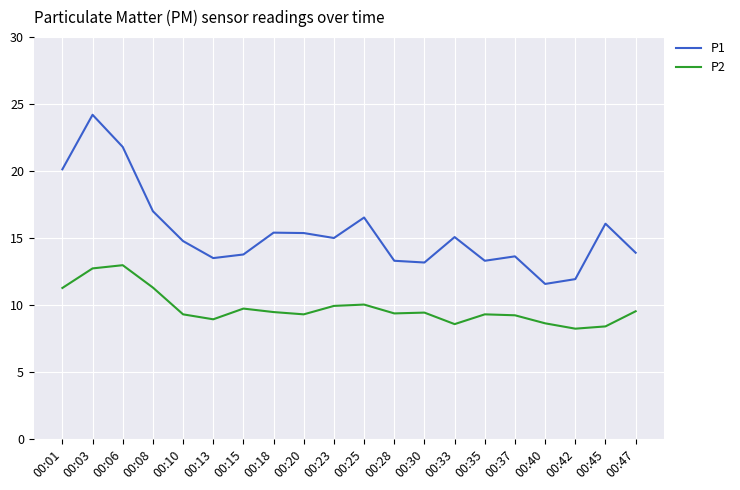

List the series in order of their peak value, lowest first.

P2, P1